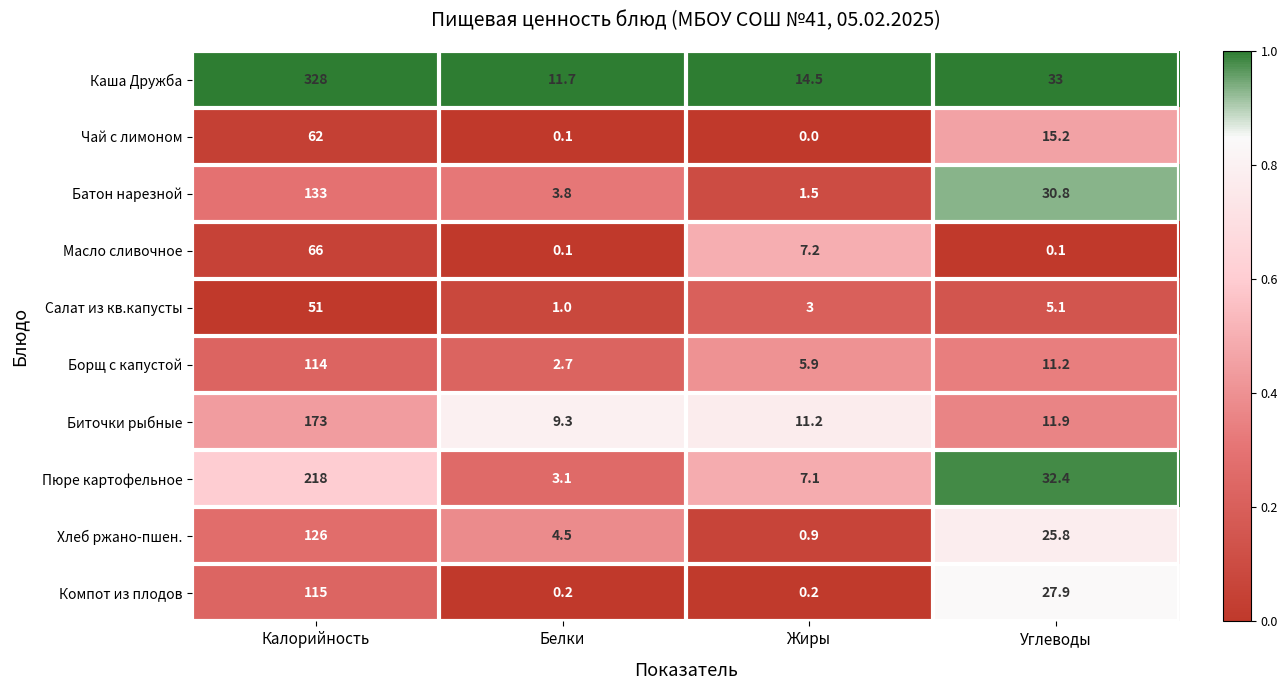

The value of Батон нарезной at Белки is 3.8. True or false?

True